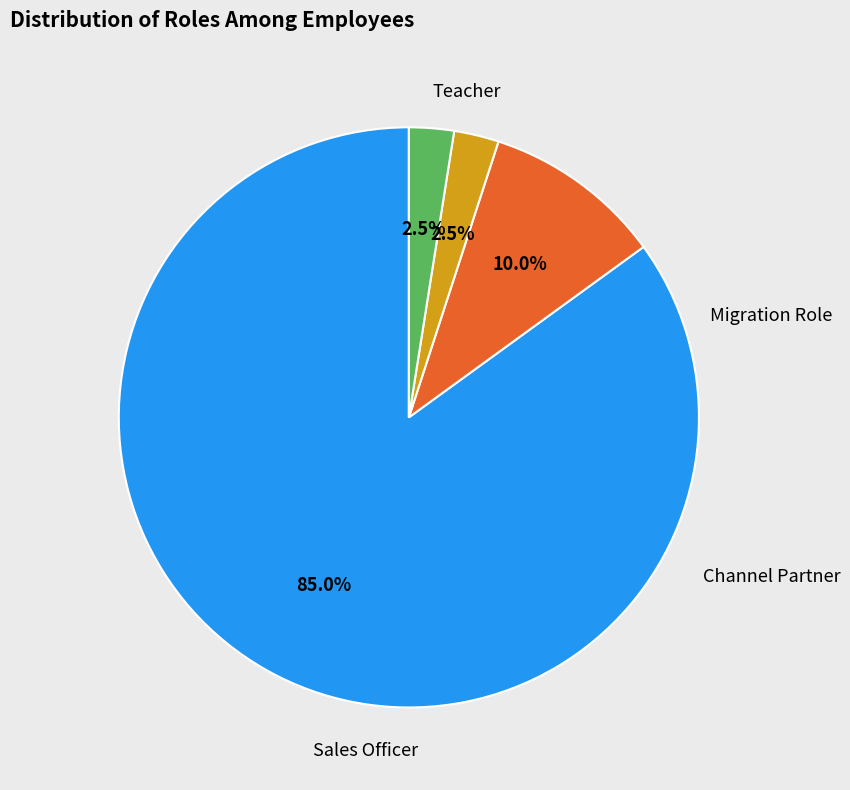

Is there any slice that represents more than half of the pie?

Yes